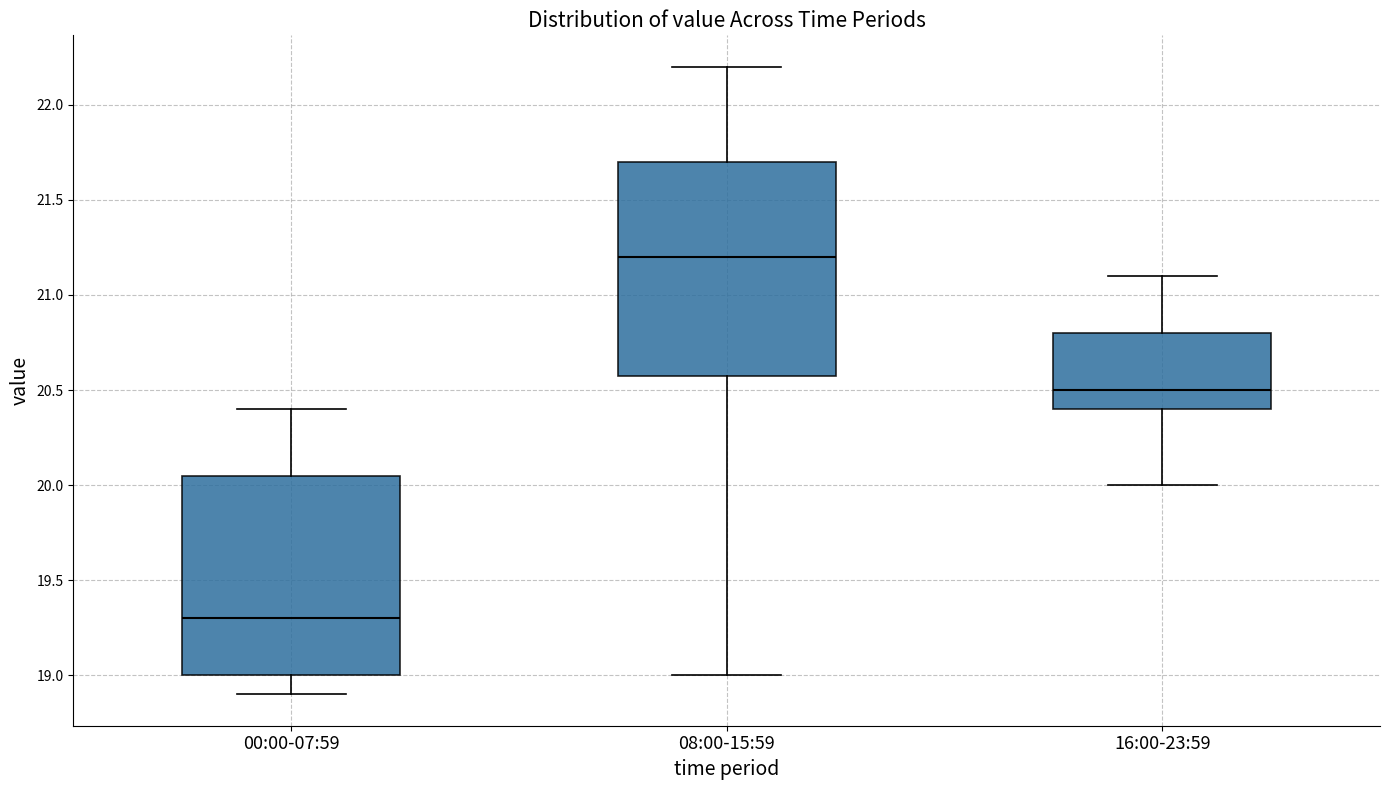

Where is the lower edge of the box for 16:00-23:59 on the y-axis? The values are not printed on the chart, so give them approximately, as read against the axis.

20.40